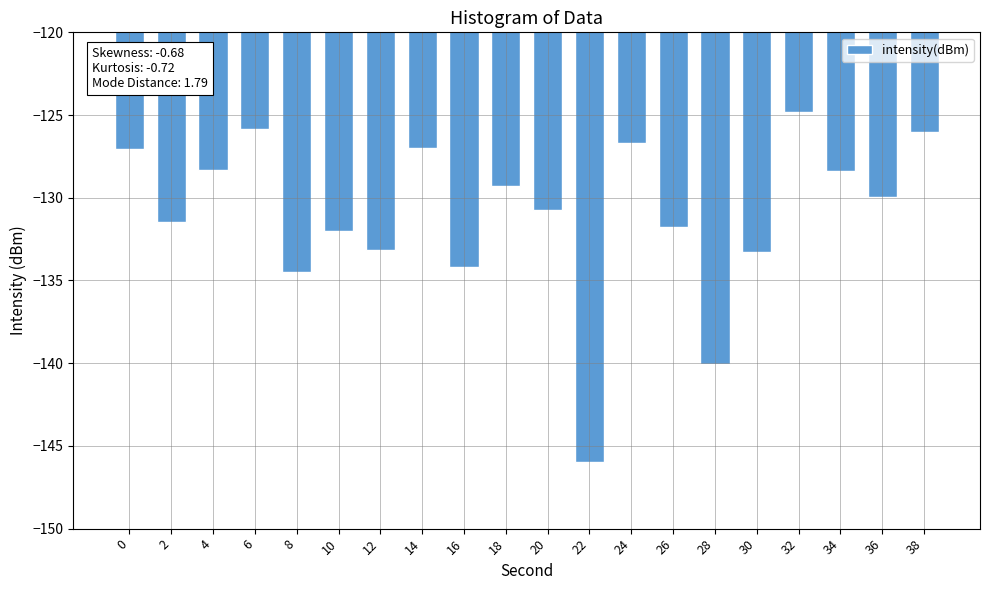

Which category has the lowest value across all series?

22